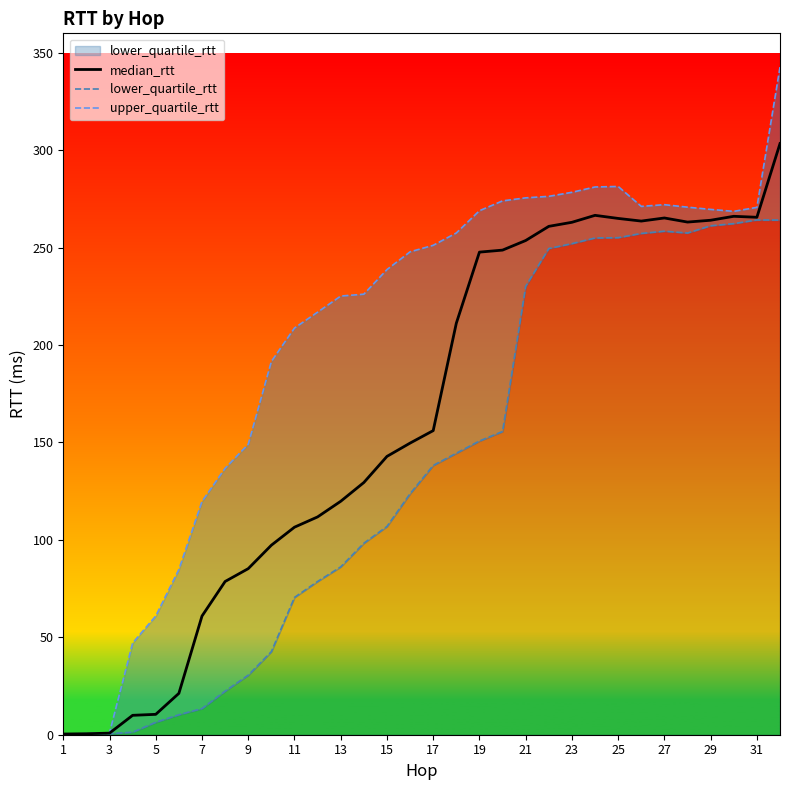

True or false: lower_quartile_rtt  and upper_quartile_rtt intersect in this chart.

False